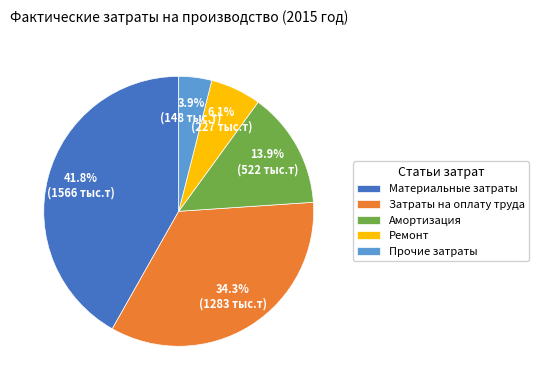

Rank the categories by value from lowest to highest.

Прочие затраты, Ремонт, Амортизация, Затраты на оплату труда, Материальные затраты